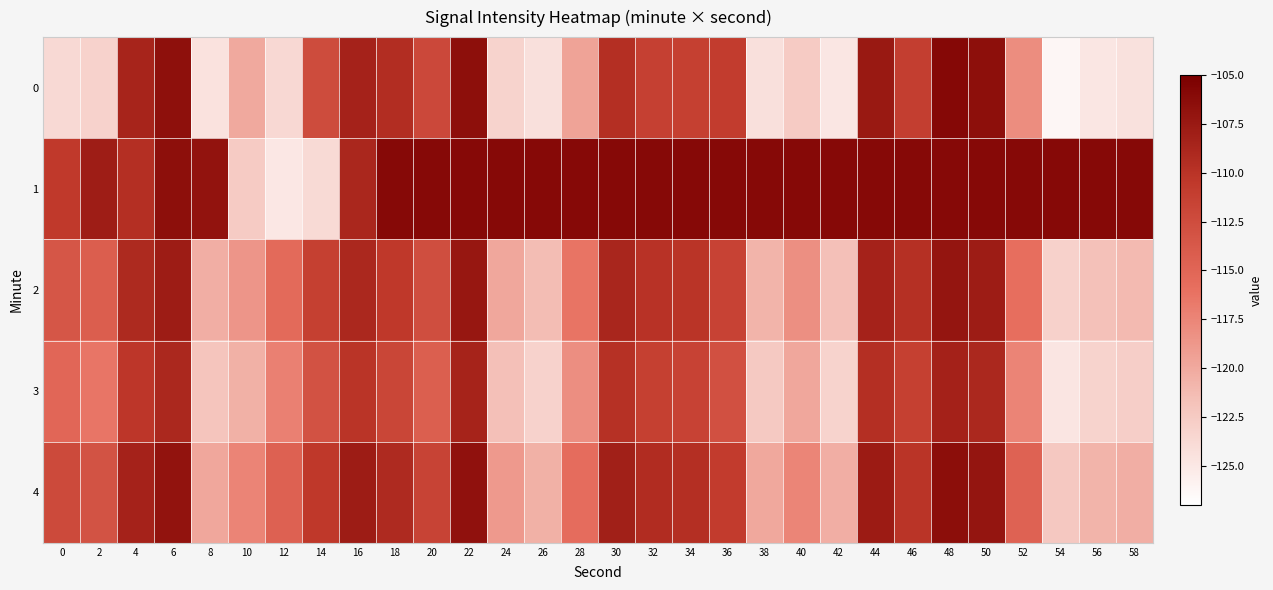

Rank the series at 22 from lowest to highest value.

3, 2, 4, 0, 1